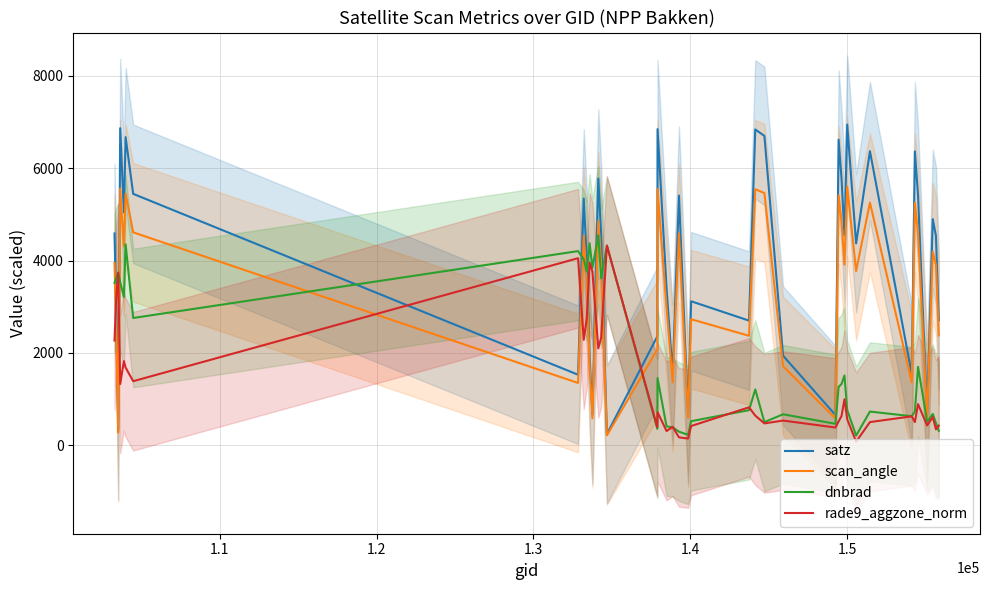

What is the lowest value of the satz series?

244.1